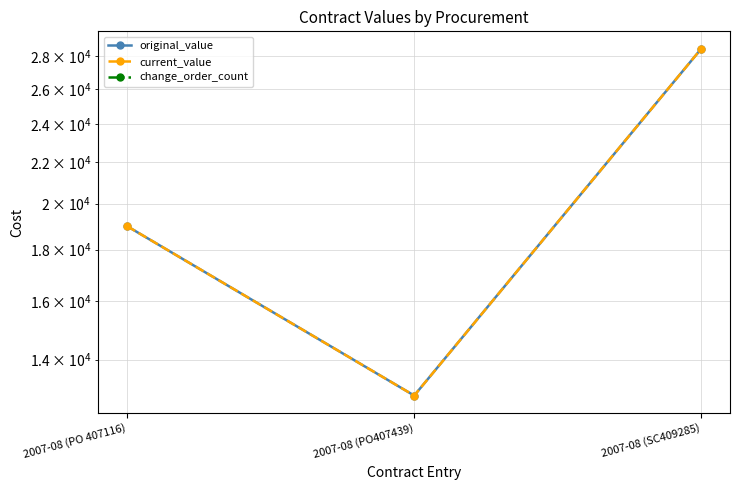

True or false: original_value has a value of 18995 at 2007-08 (PO 407116).

True